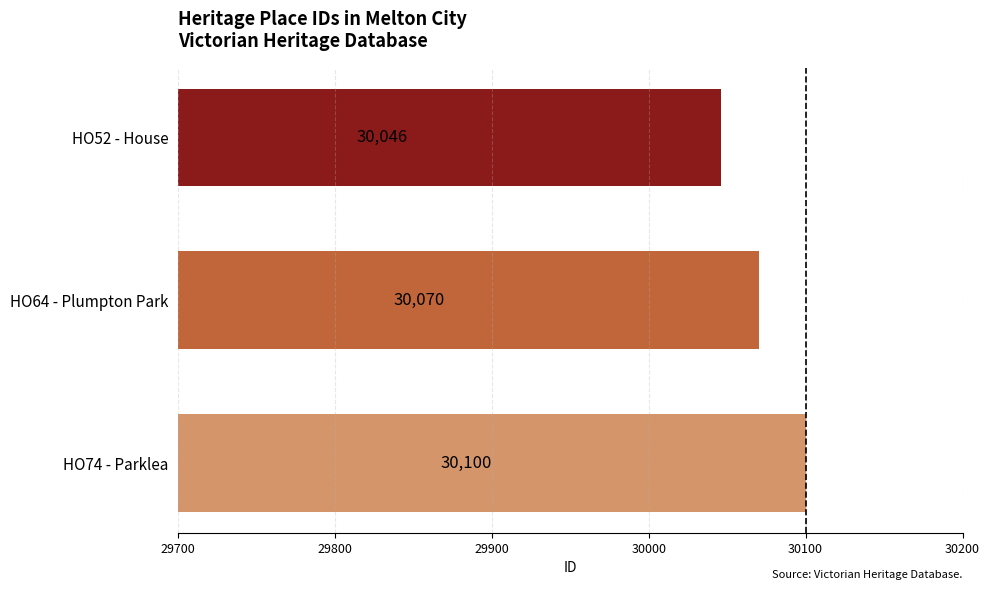

How many data points are less than 30070?

1